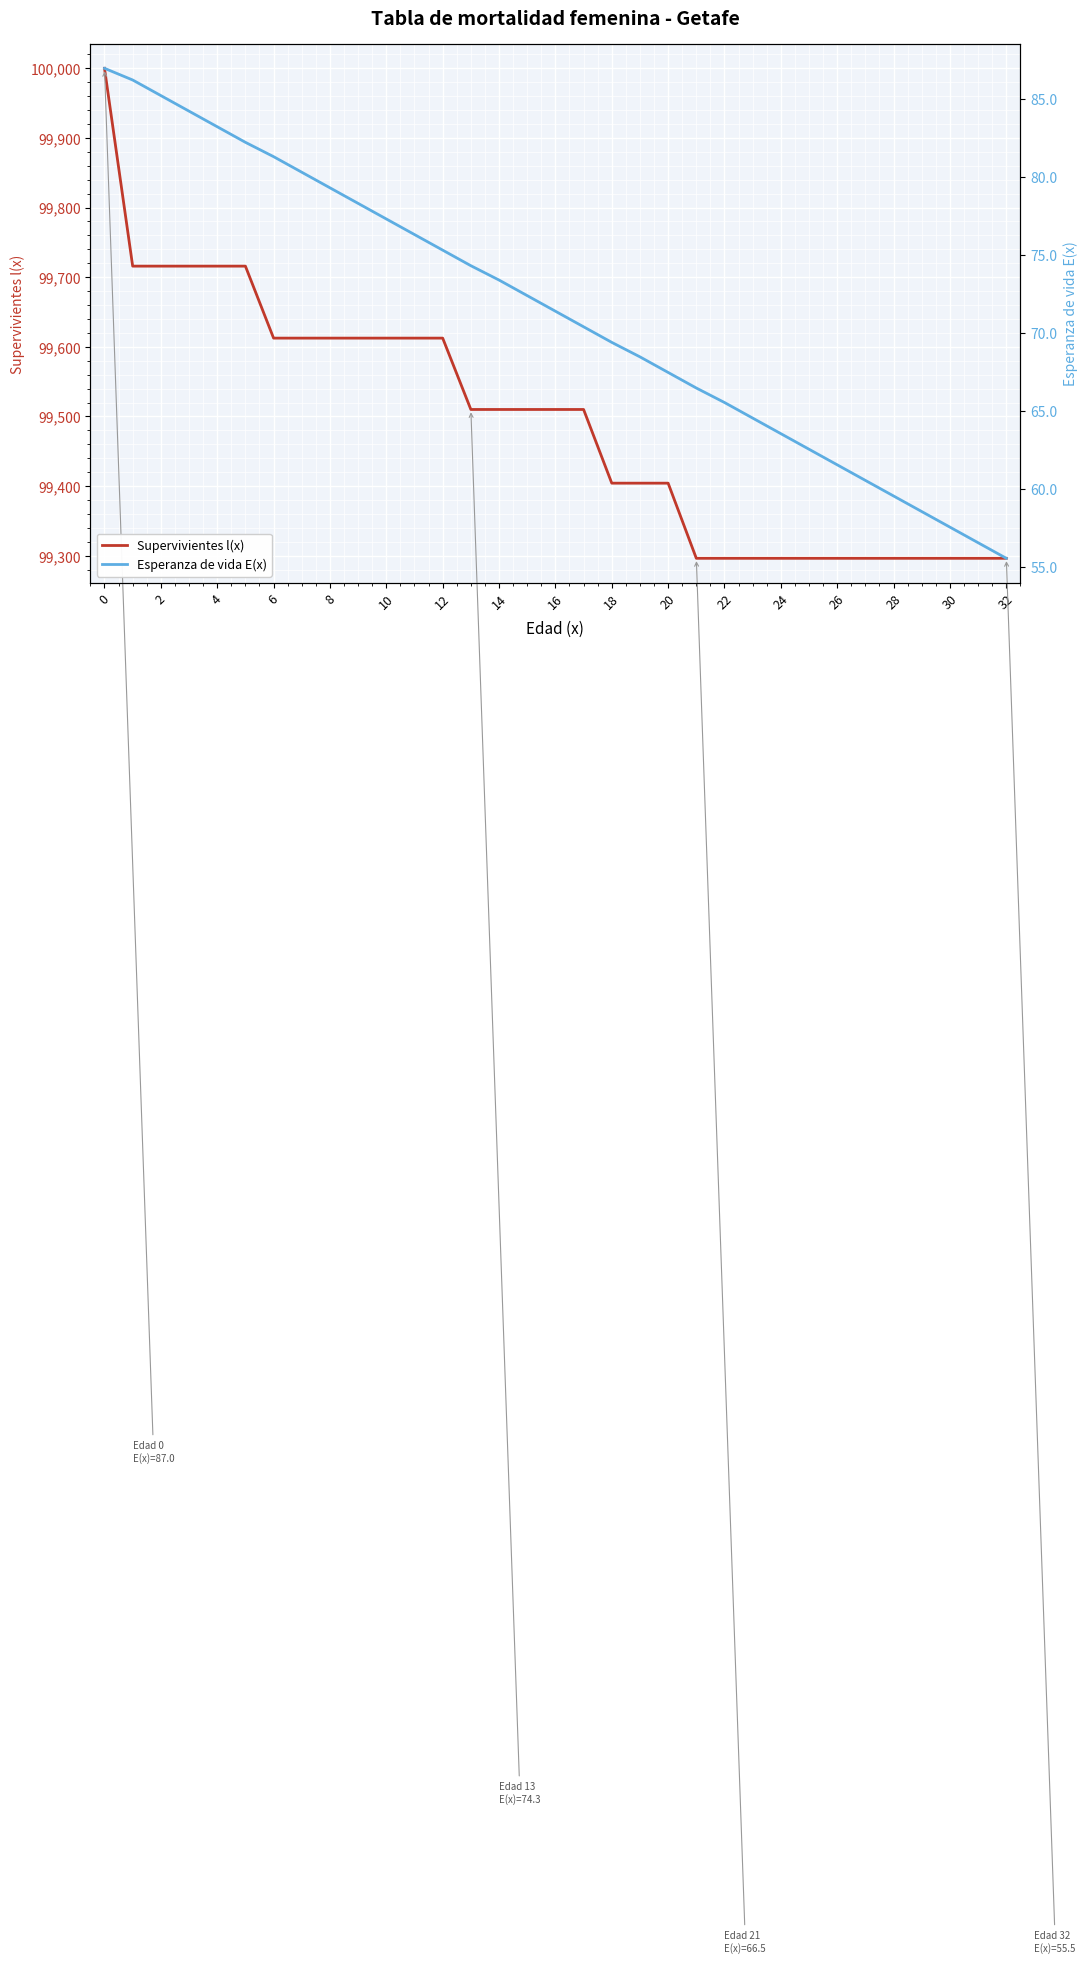

What is the sum of all Supervivientes l(x) values?

3283184.9